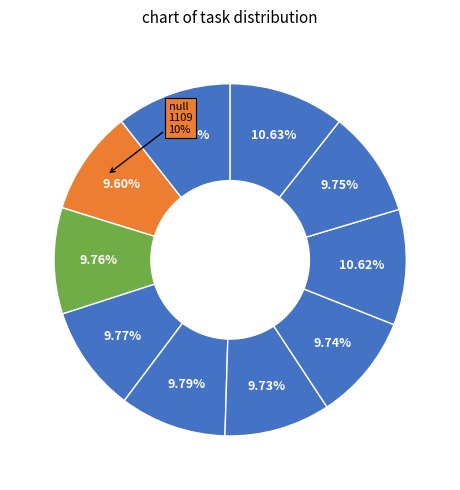

Which has a higher value, Transparentní(otevřená) radnice or Analýza materiálů pro 7. schůzi rady?

Transparentní(otevřená) radnice